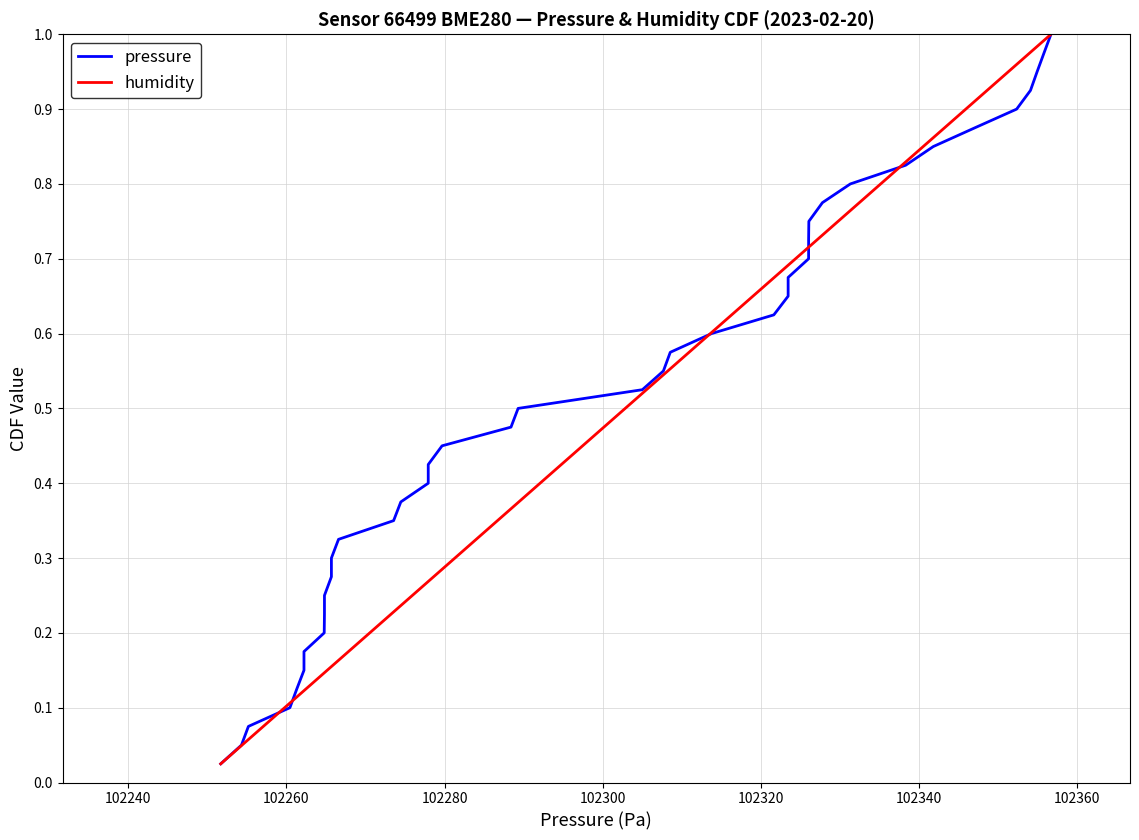

True or false: pressure has a value of 0.7 at 19.

False